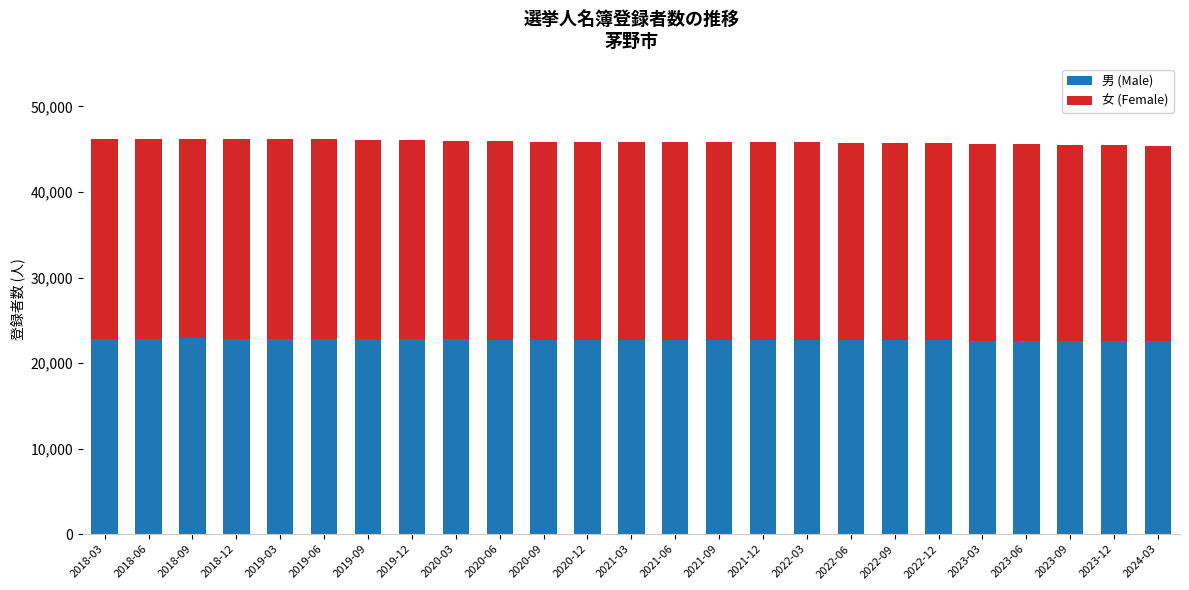

What is the sum of all 男 (Male) values?

568250